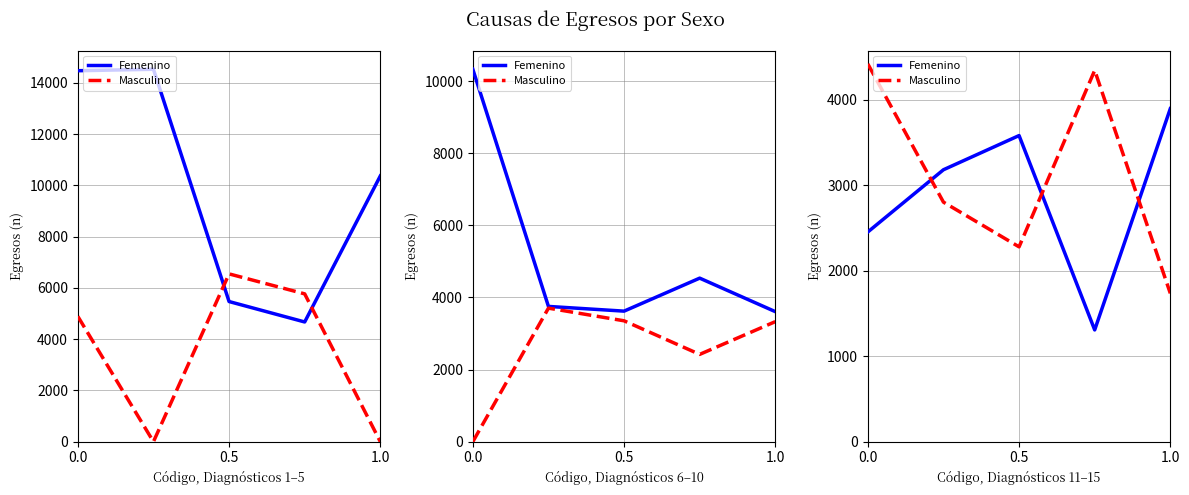

What is the lowest value of the Femenino series?

1308